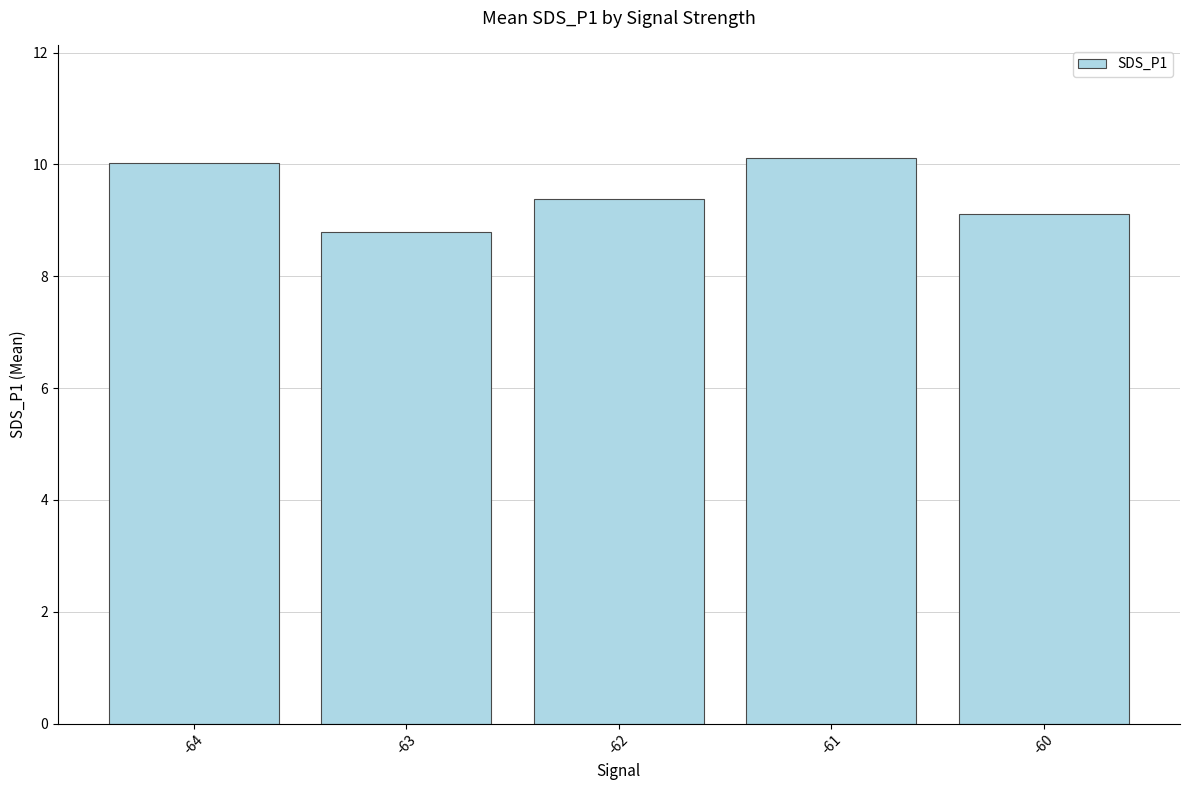

What is the sum of the values at -64 and -61?

20.1